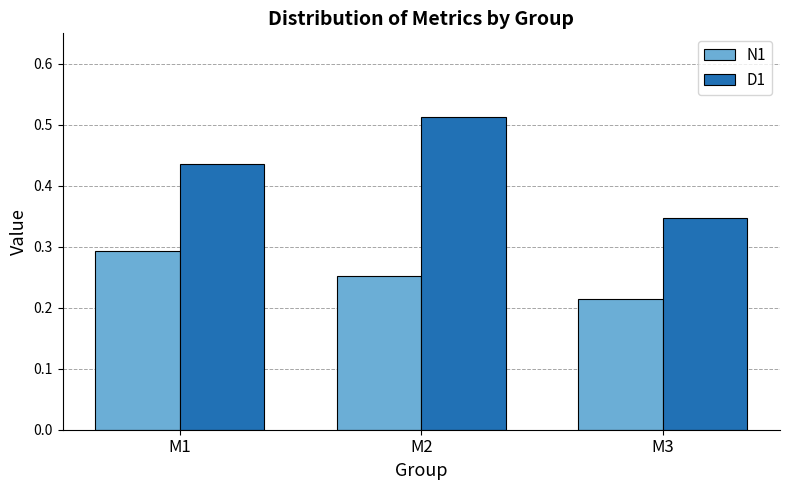

List the series in order of their overall mean, highest first.

D1, N1